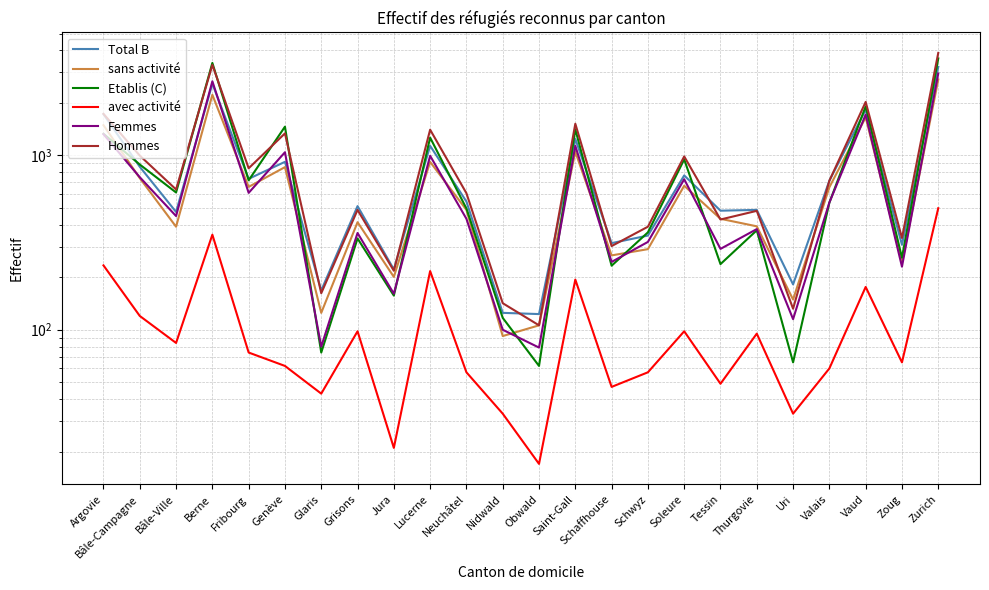

Is it true that Total B equals 482 at Tessin?

True